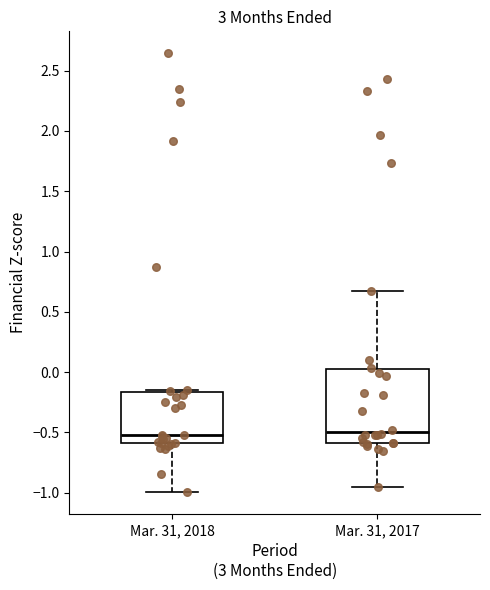

Where does the median line of the box for Mar. 31, 2018 sit on the y-axis? The values are not printed on the chart, so give them approximately, as read against the axis.

-0.50